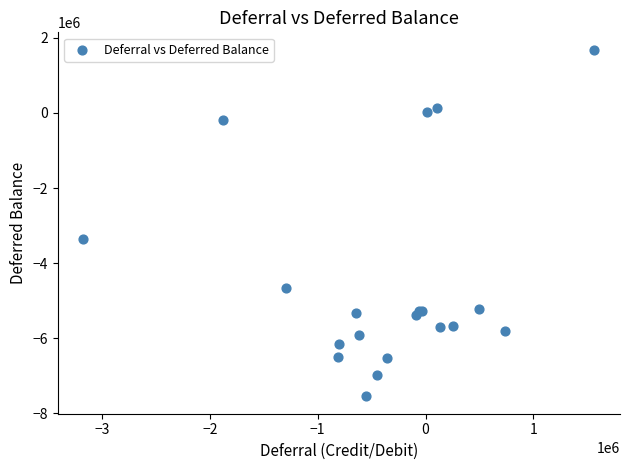

What Y value in the scatter plot is closest to -2930729?

-3362069.9